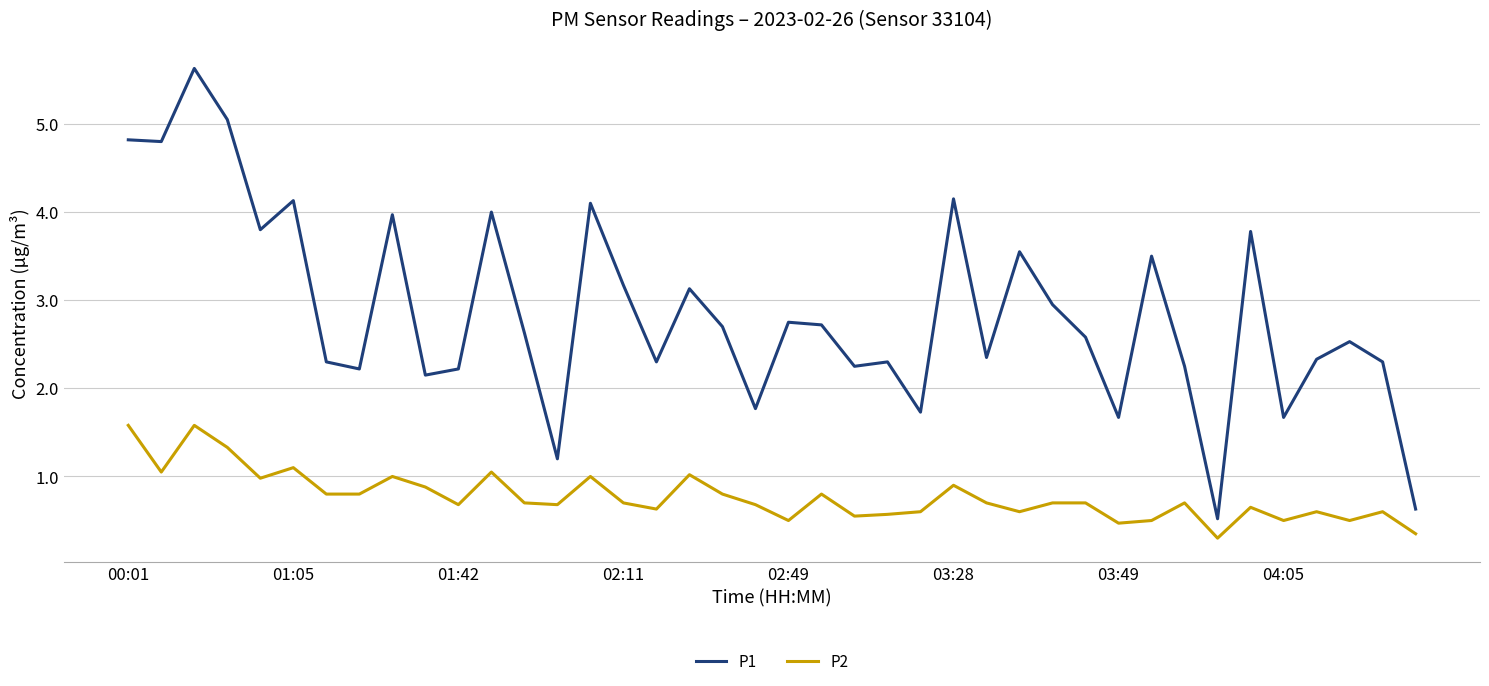

What is the difference between the maximum and minimum values in the P1 series?

5.1